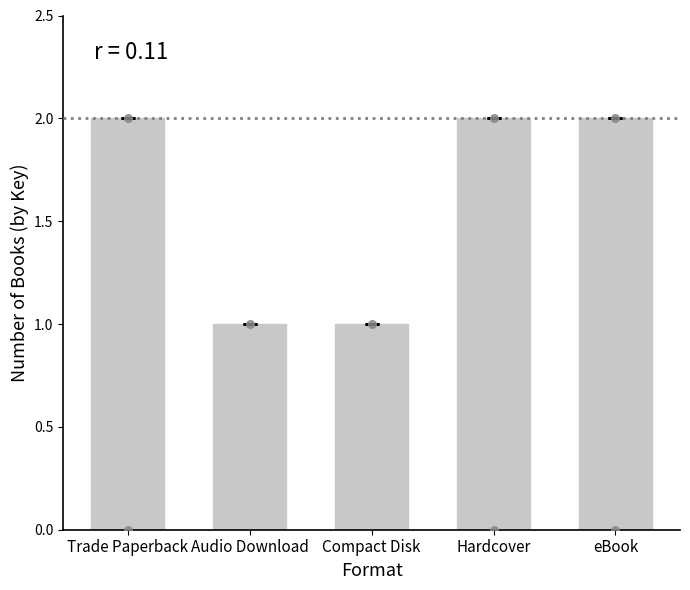

Approximately how many times larger is the value at Trade Paperback compared to Compact Disk?

2.0